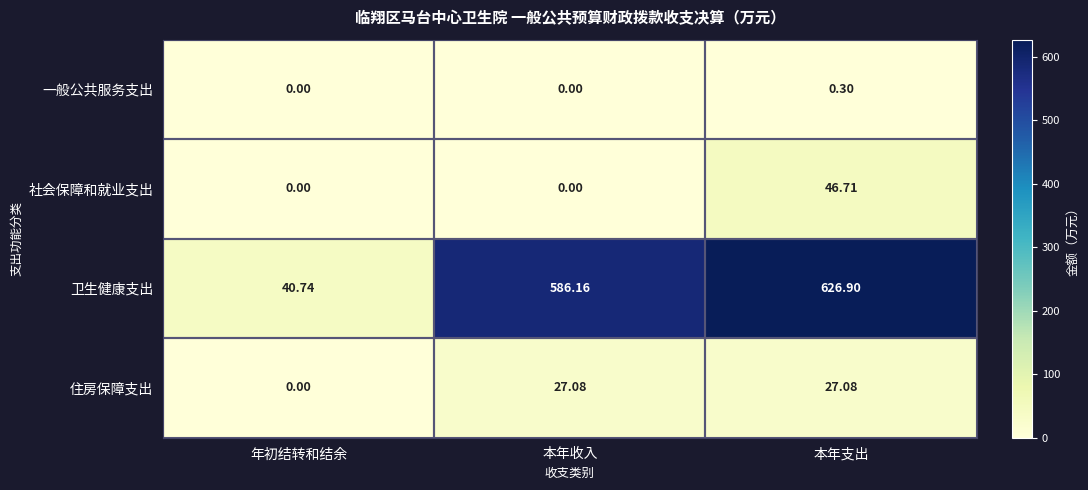

Where does the 住房保障支出 series first go above 27?

本年收入